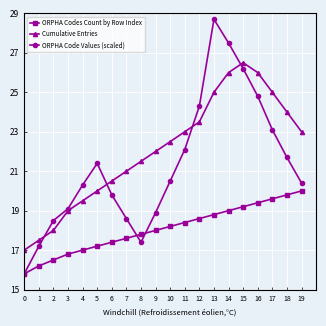

At how many categories does at least one series exceed 20?

16